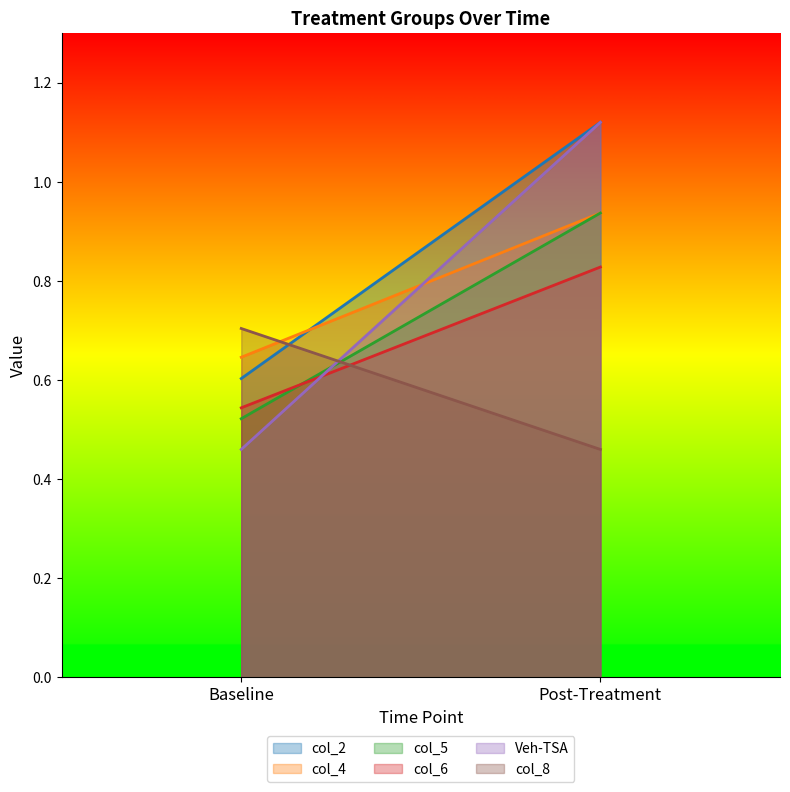

At which label does Veh-TSA first exceed 1?

Post-Treatment